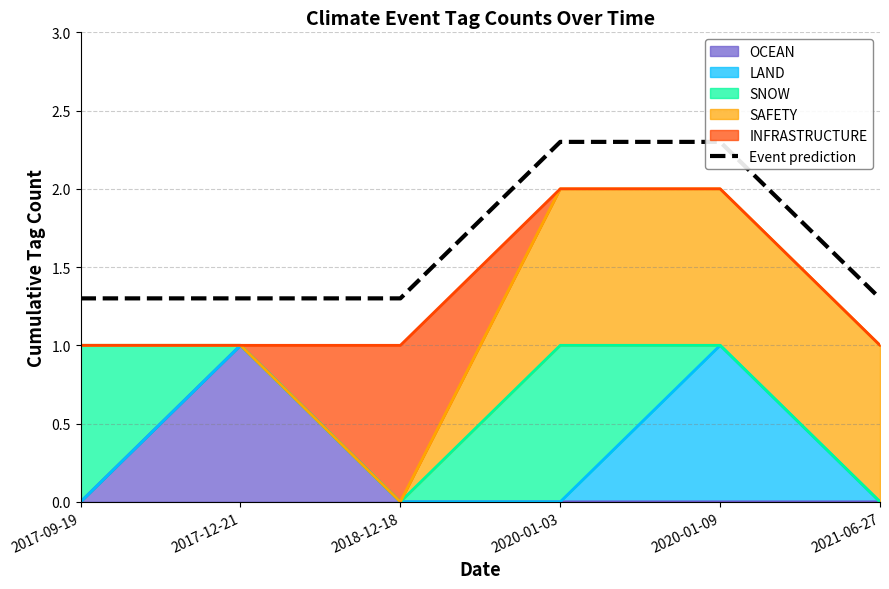

Reading left to right, what are all the values shown in this chart?

2017-09-19=1.3	2017-12-21=1.3	2018-12-18=1.3	2020-01-03=2.3	2020-01-09=2.3	2021-06-27=1.3